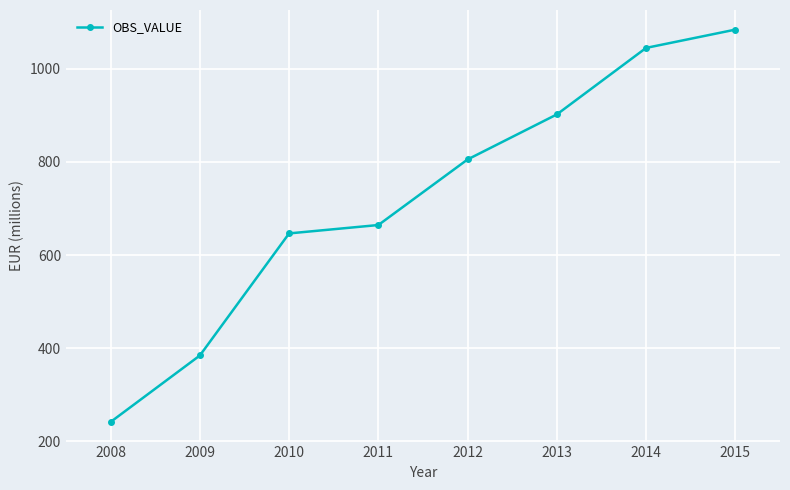

What is the value of the 2nd point from the left?

384.4